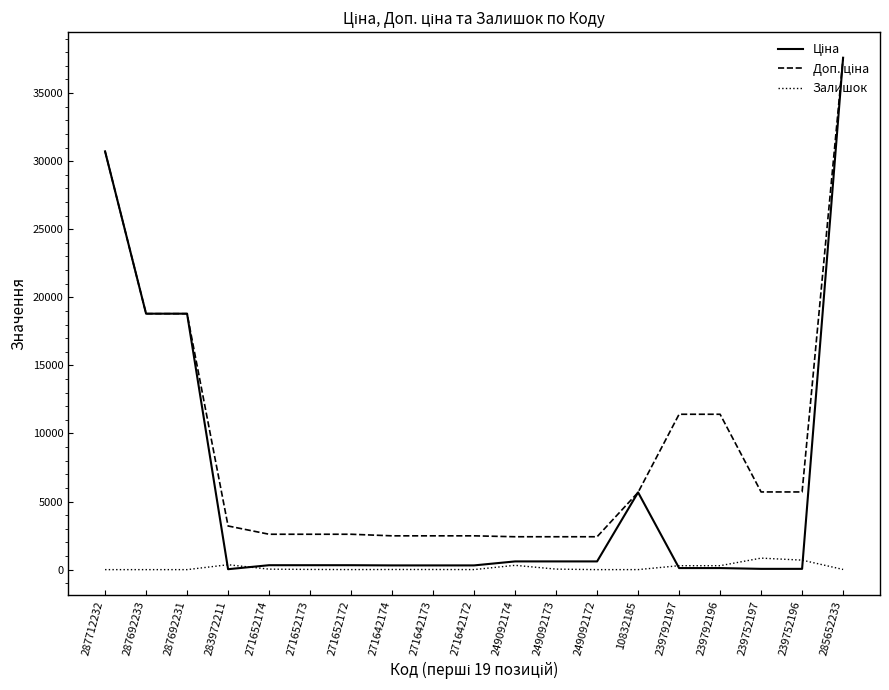

At which category is the sum across all series the highest?

285652233